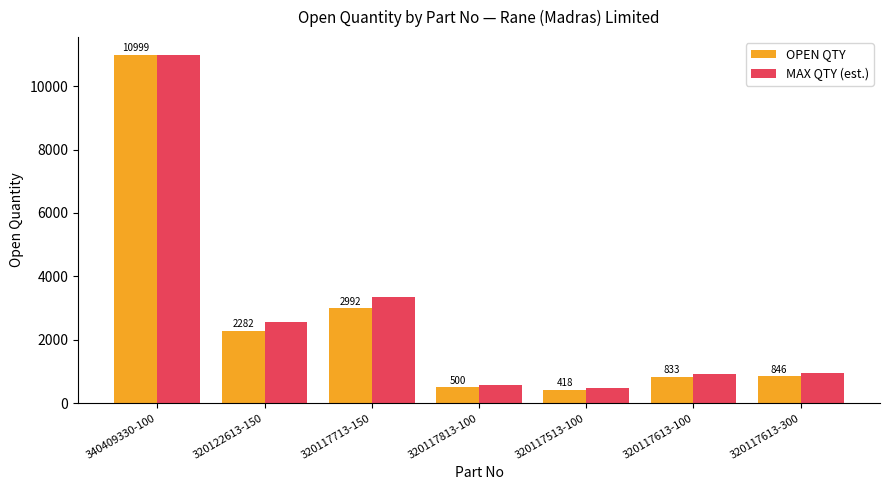

Which series has the largest total across all categories?

MAX QTY (est.)